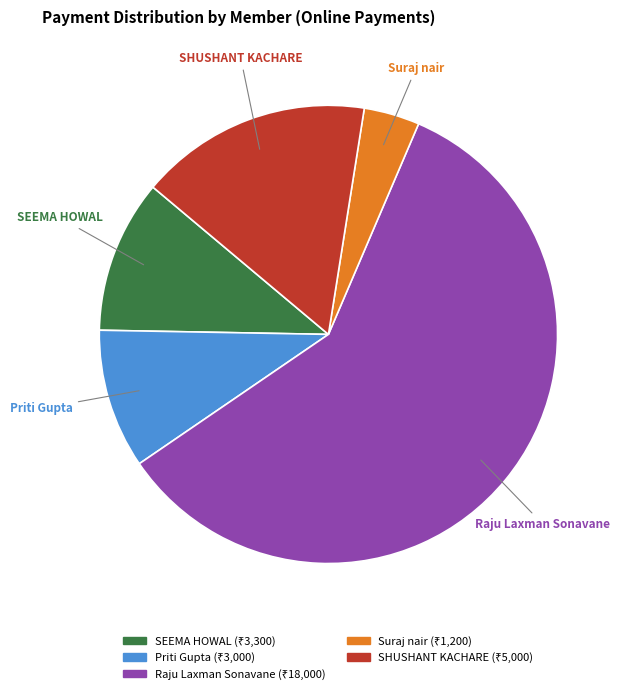

To the nearest percent, what is the difference between the largest and smallest slice percentages?

55%